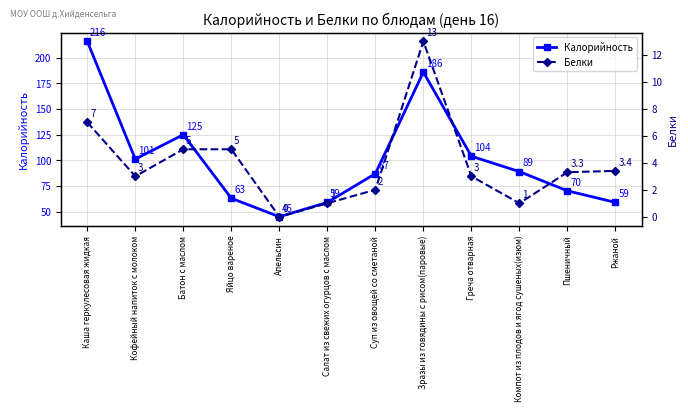

Where is the first local minimum for Калорийность?

Кофейный напиток с молоком